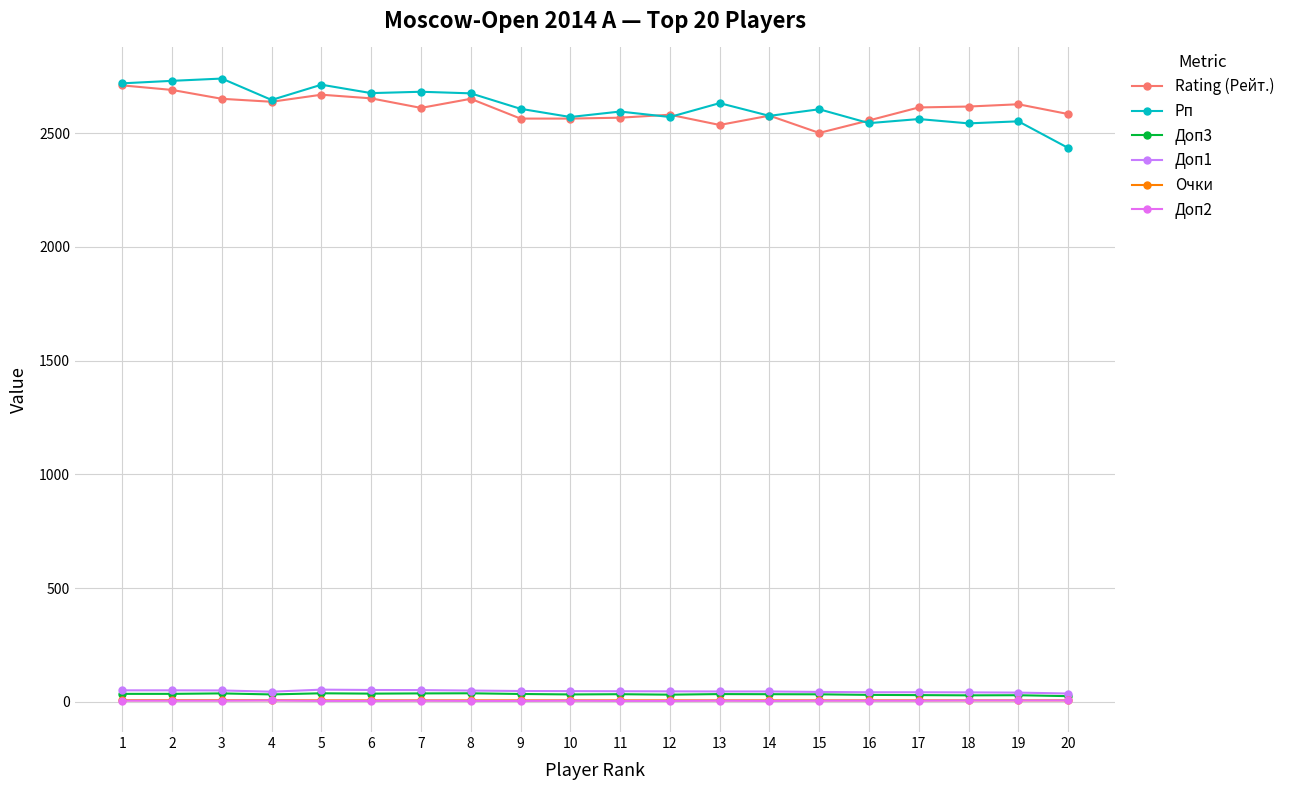

What is the difference between the maximum and second lowest values in the Доп2 series?

2.0